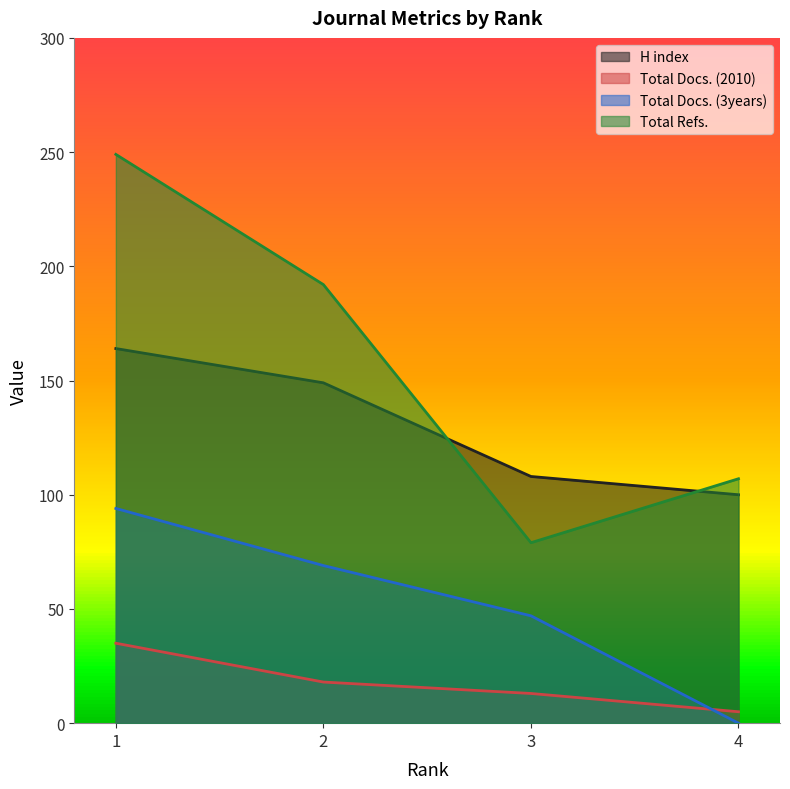

Reading left to right, extract all data points from this chart.

H index: 164	149	108	100
Total Docs. (2010): 35	18	13	5
Total Docs. (3years): 94	69	47	0
Total Refs.: 249	192	79	107